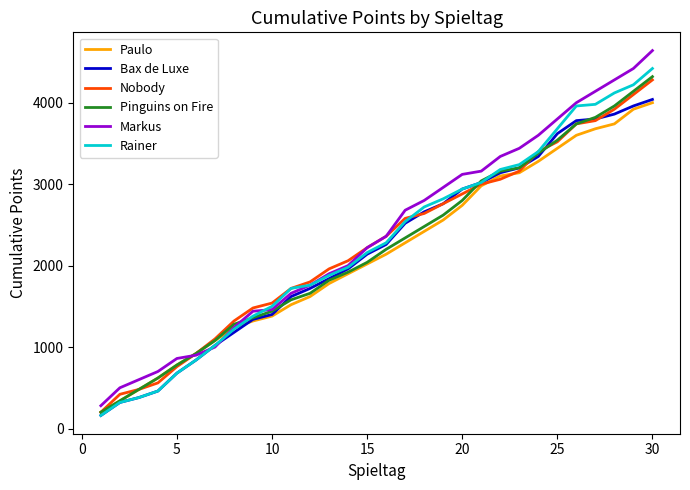

What is the smallest value displayed?

160